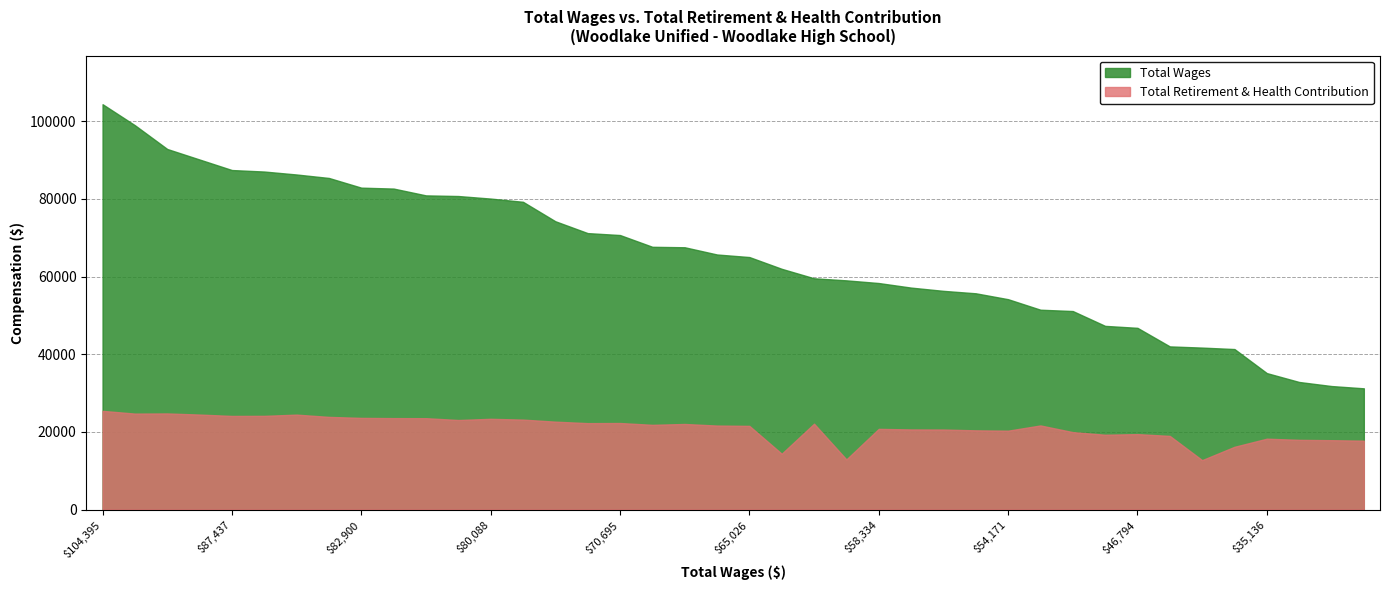

What is the difference between the second highest and minimum values in the Total Retirement & Health Contribution series?

12026